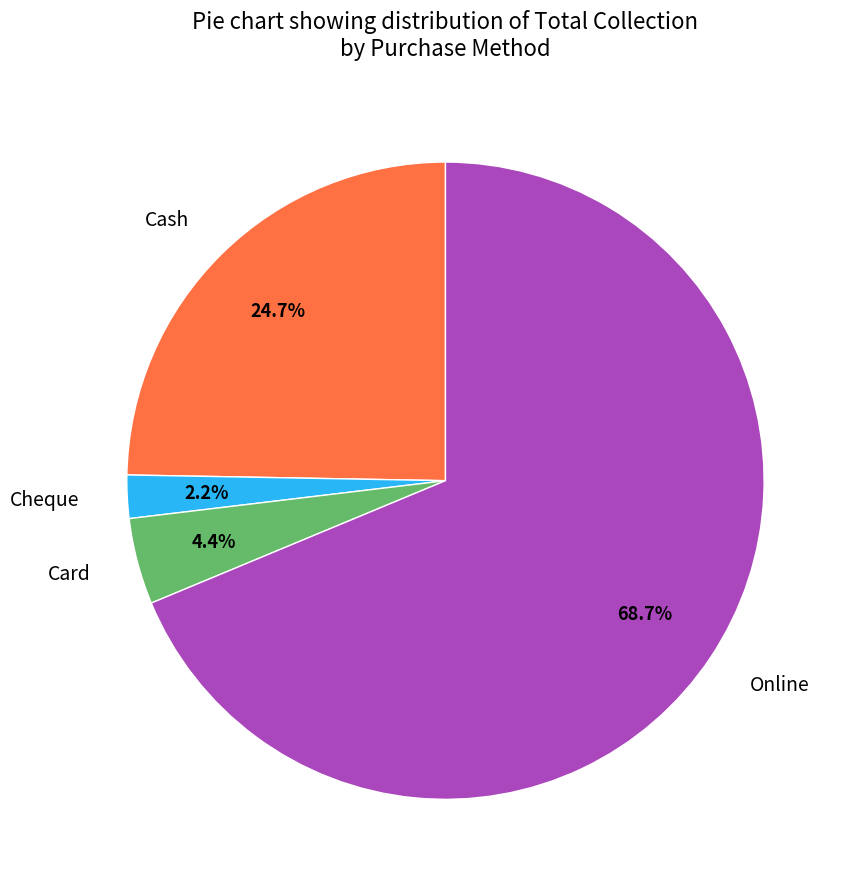

To the nearest percent, what is the difference between the Online and Cash slice percentages?

44%